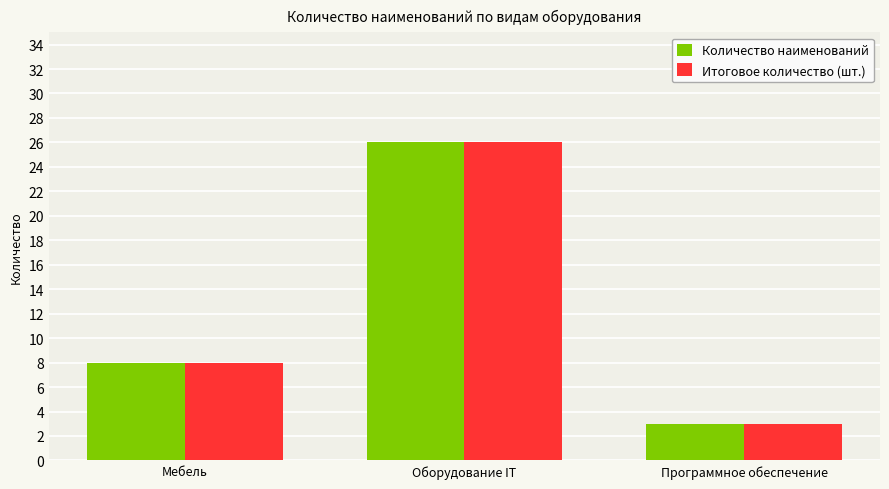

Which label corresponds to the largest value in the chart?

Оборудование IT